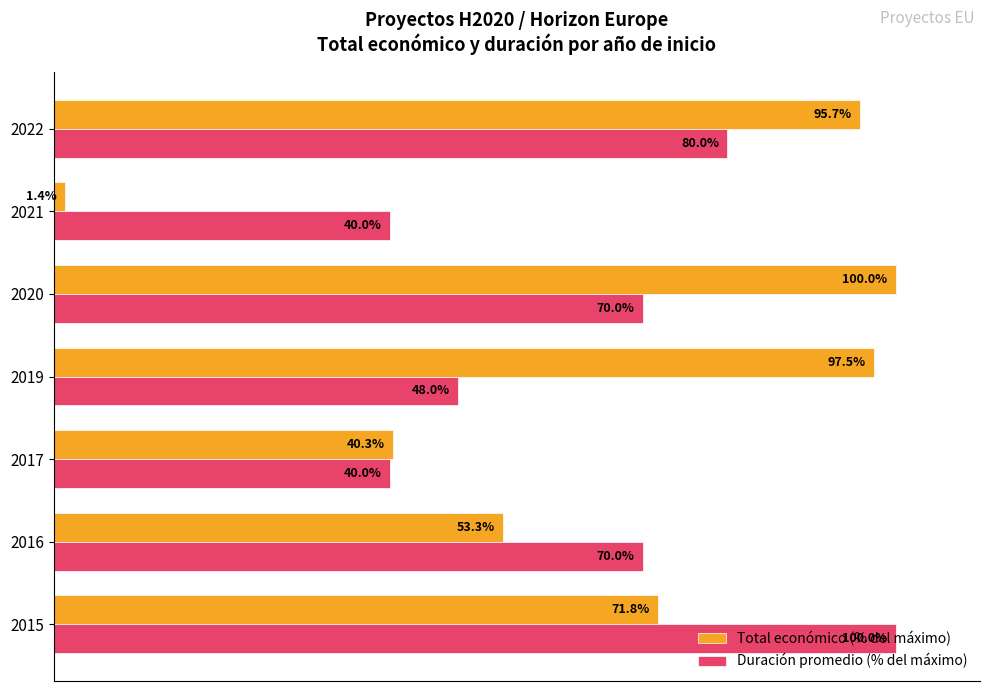

Which series has the widest spread of values?

Total económico (% del máximo)